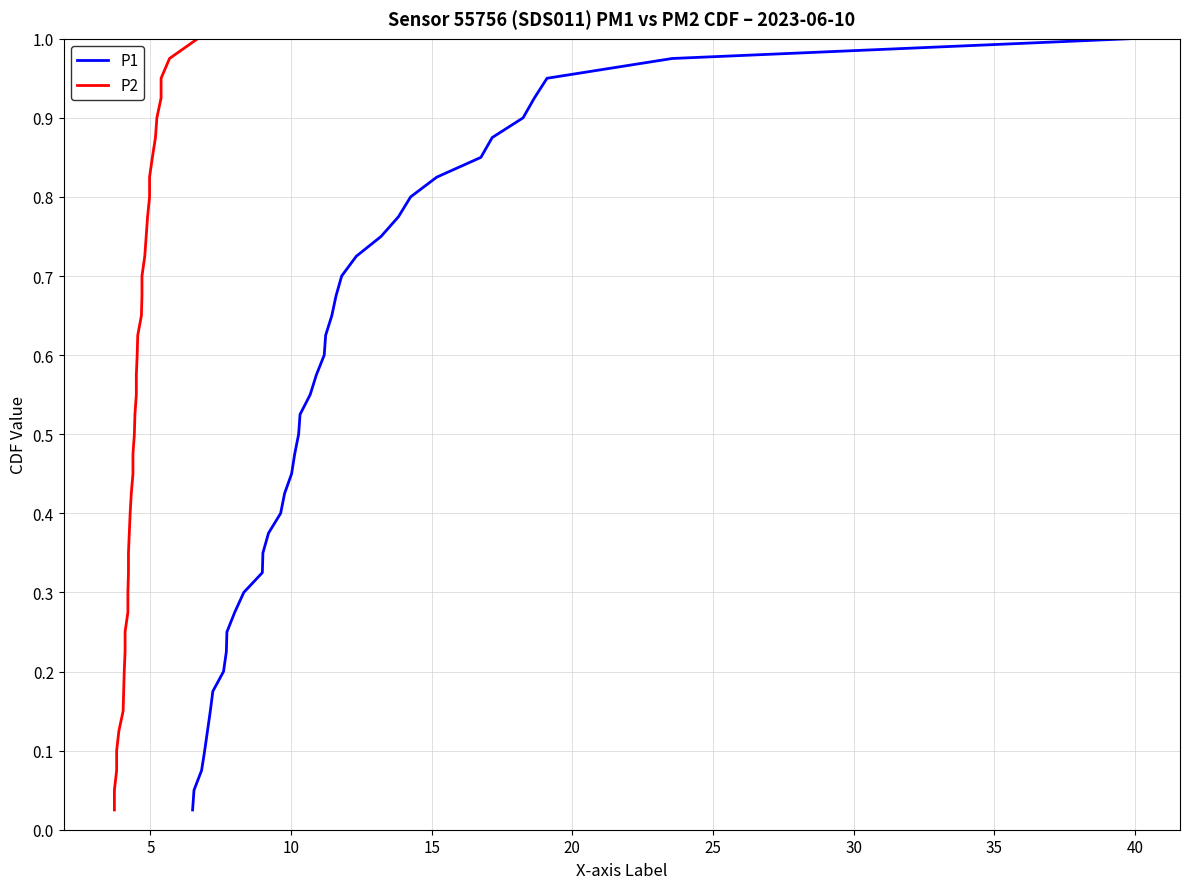

Is the value of P1 at 10 greater than the value of P2 at 30?

No